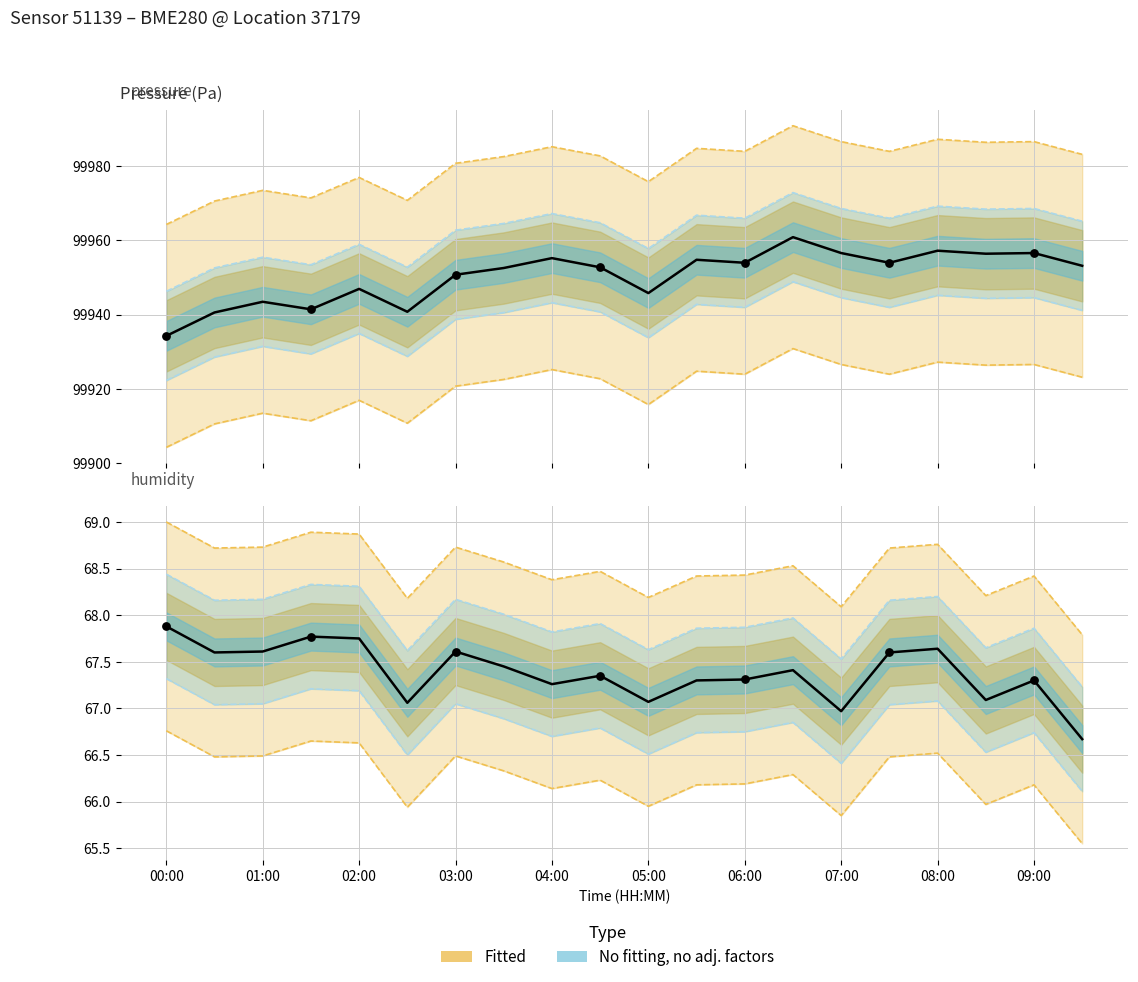

What is the total value across all series at 3?

100040.3